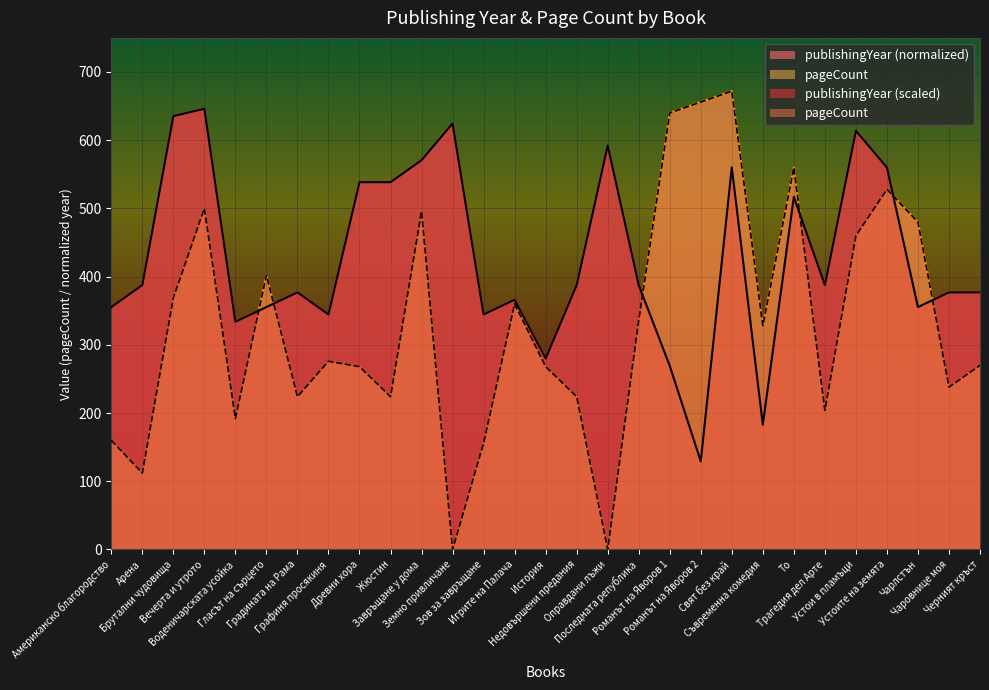

Which series has the widest spread of values?

pageCount